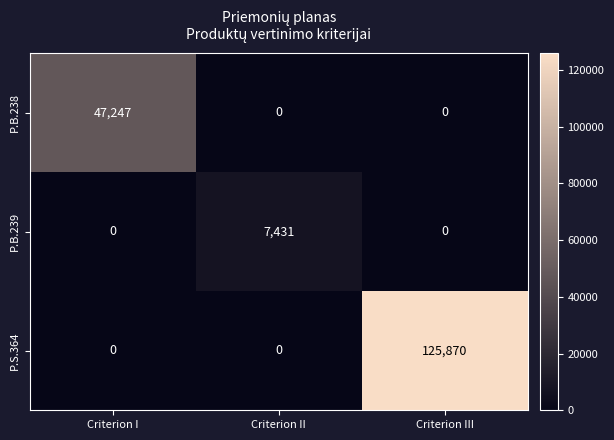

What is the greatest value displayed?

125870